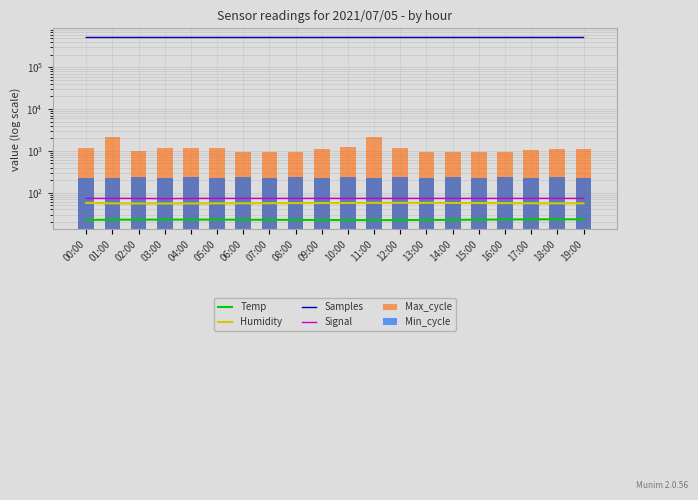

True or false: Humidity has a value of 57.1 at 12:00.

True